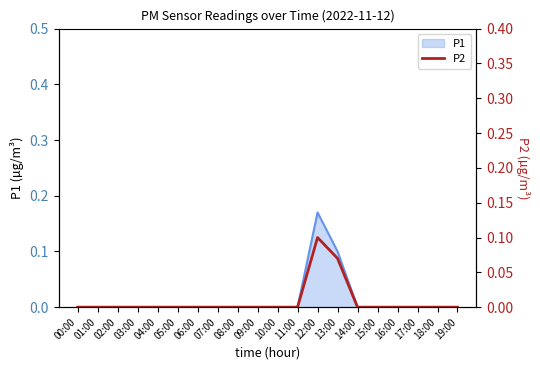

How many values are between 0 and 1?

20